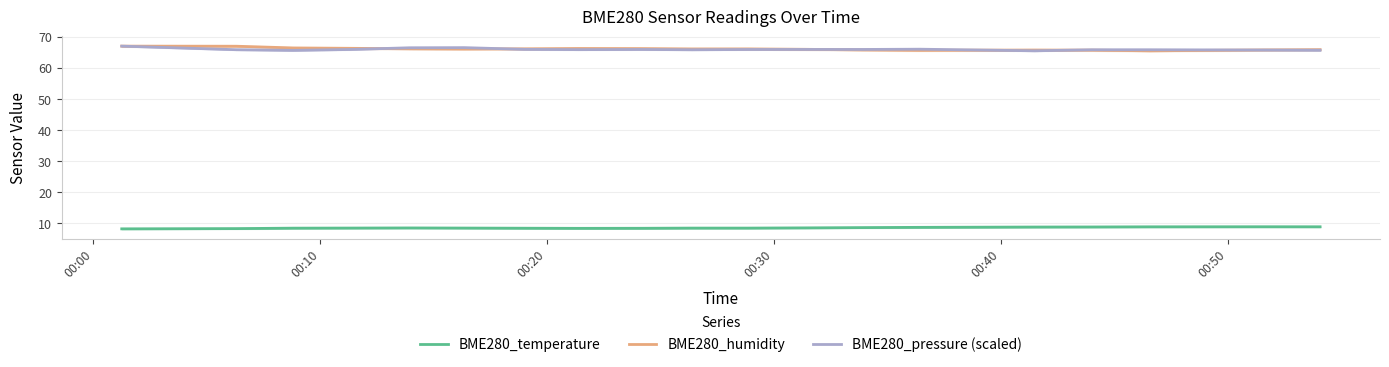

How many series are shown in this chart?

3